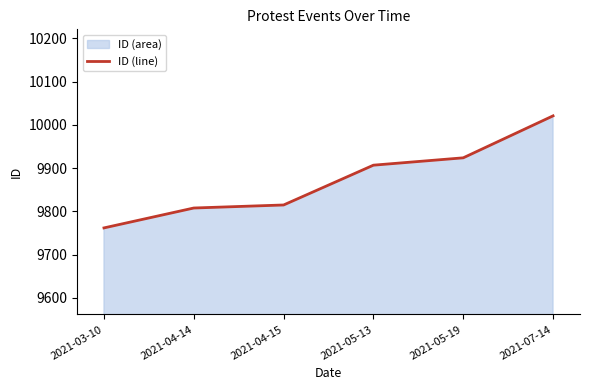

The value at 2021-04-15 is 9815. True or false?

True